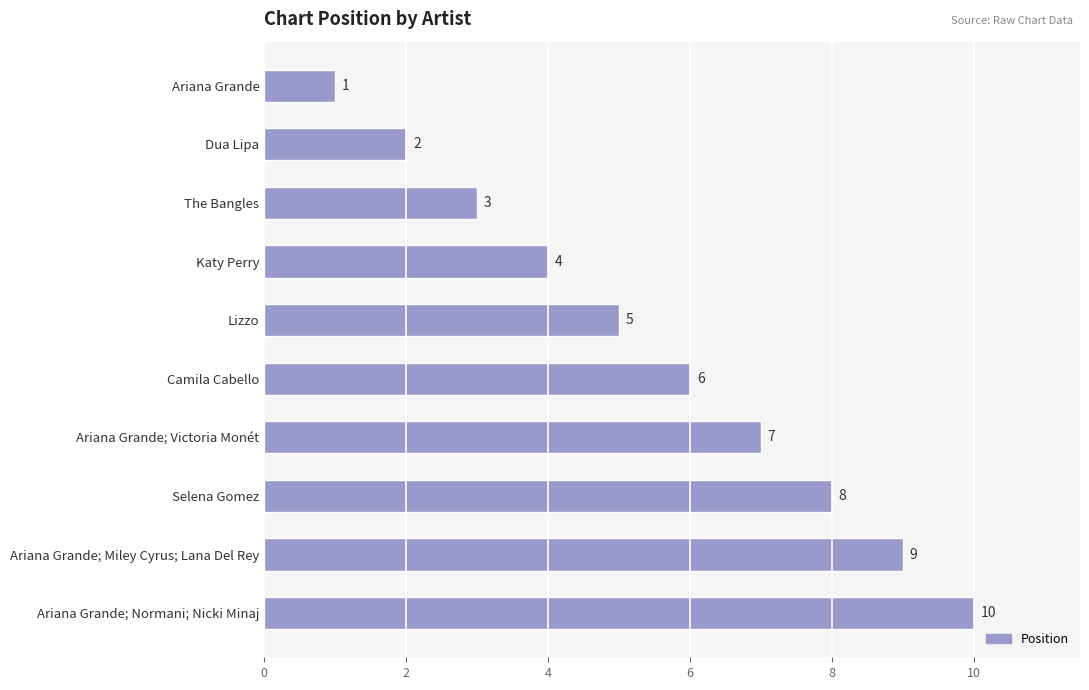

How many bars are there in total?

10